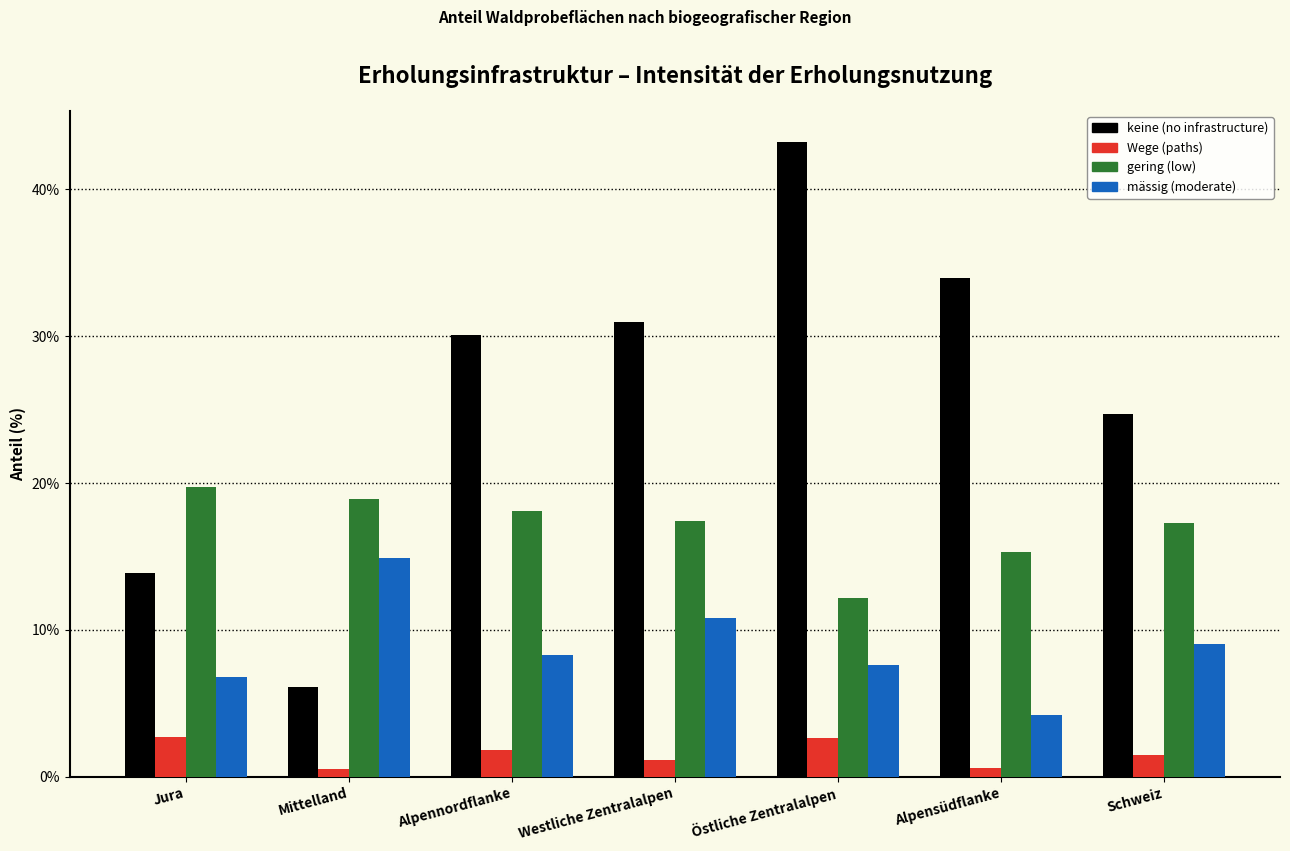

What is the approximate value of gering (low) at Jura?

19.7